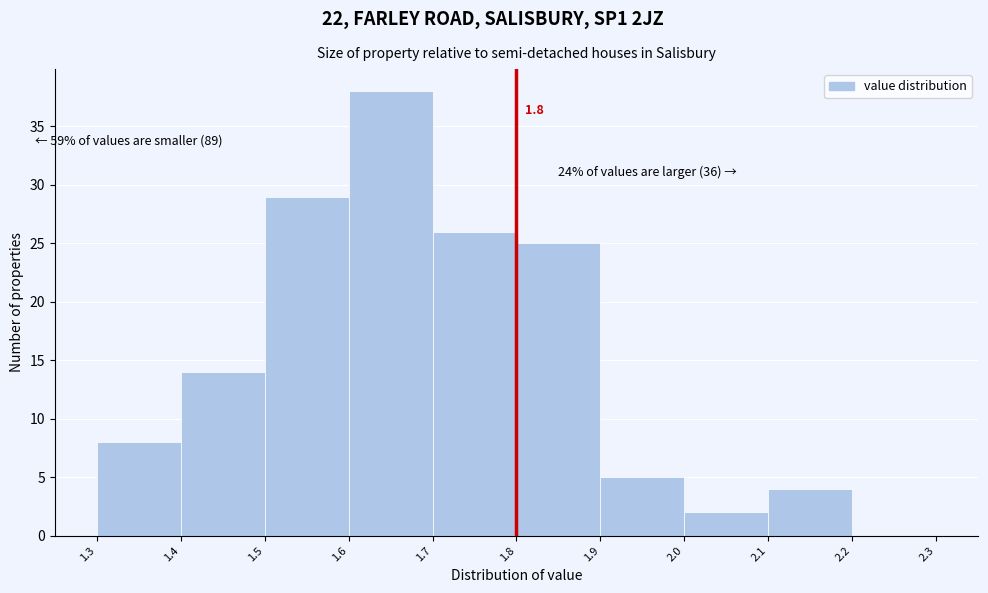

Over which range of the x-axis is the bar tallest?

1.6 to 1.7